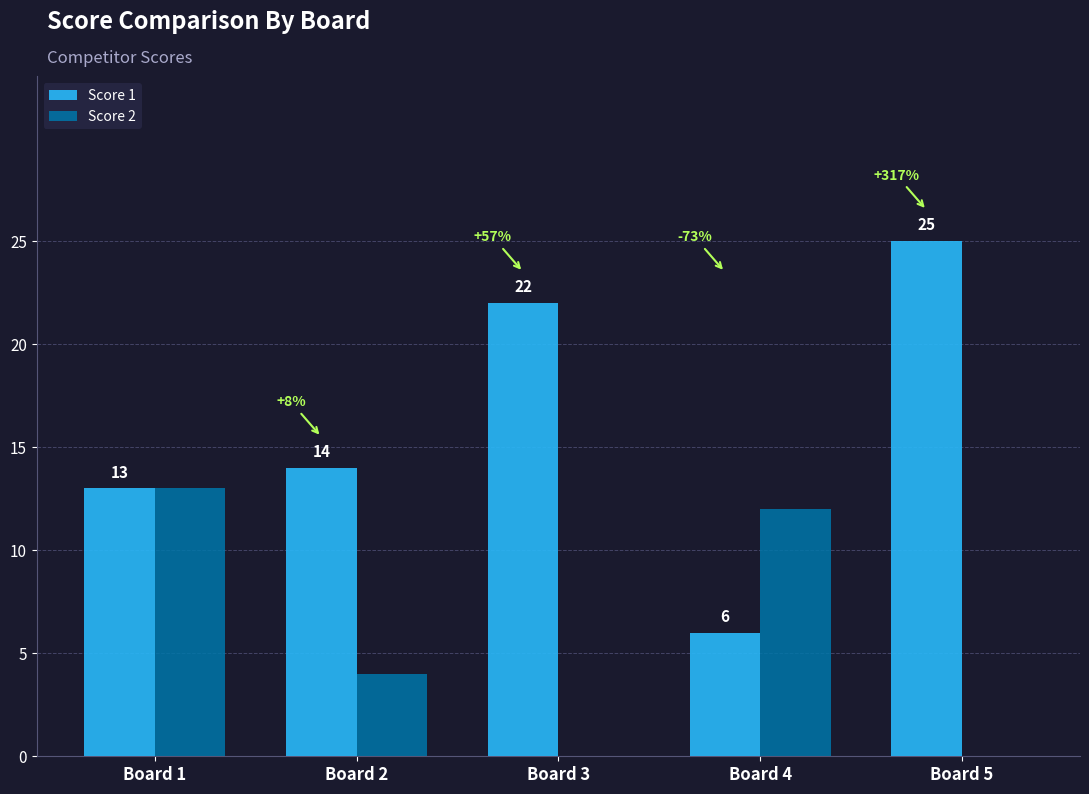

The Score 1 series shows 6 at Board 1. True or false?

False